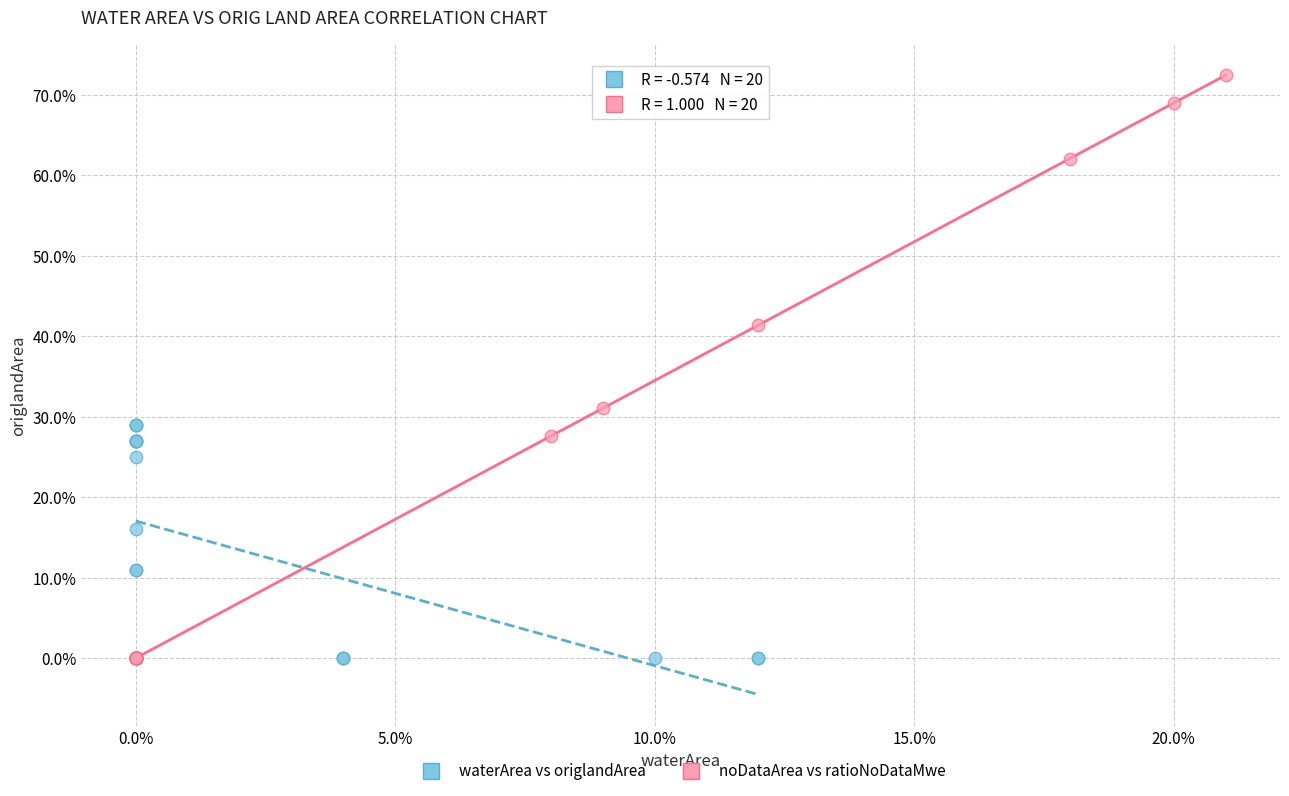

What are all the series names shown in the legend?

waterArea vs origlandArea, noDataArea vs ratioNoDataMwe